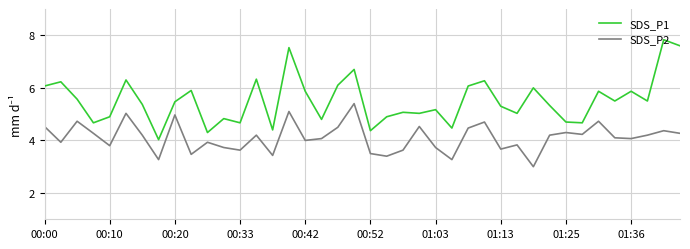

Which series has the largest range (max minus min)?

SDS_P1